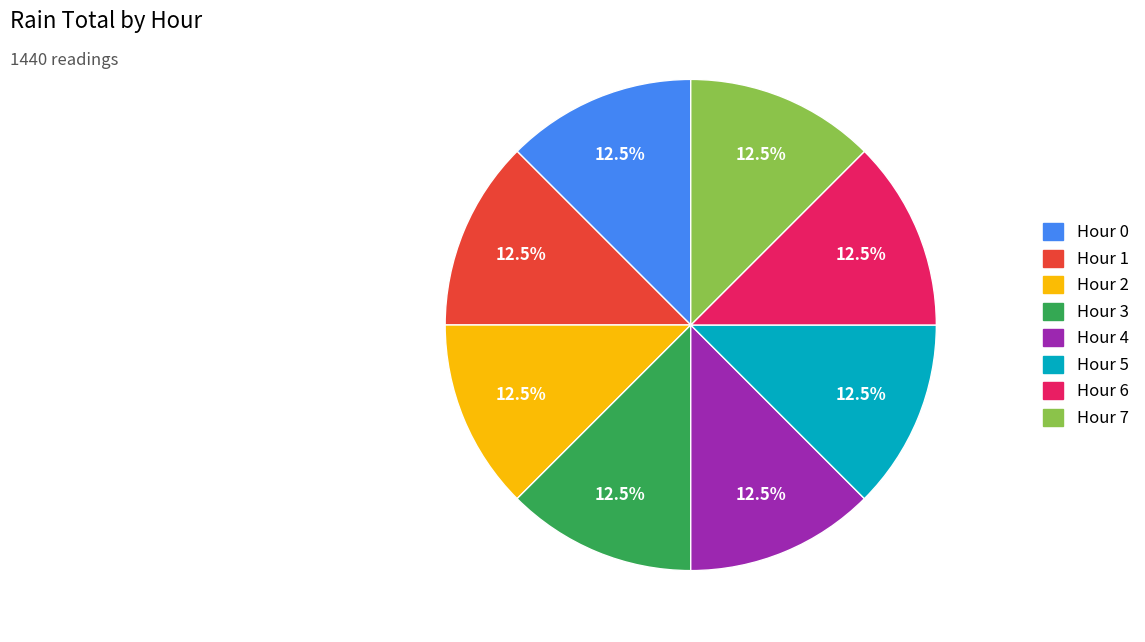

Is Hour 1 the majority of the pie?

No